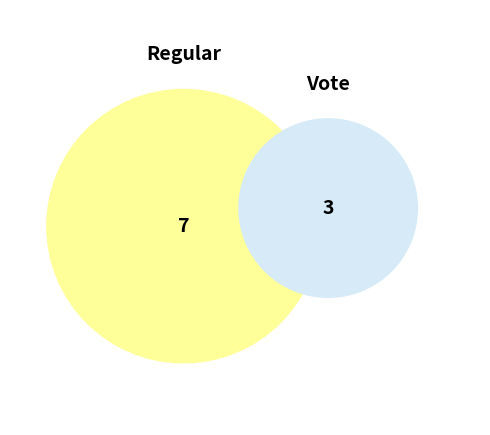

To the nearest percent, what percentage of the pie is Vote?

30%